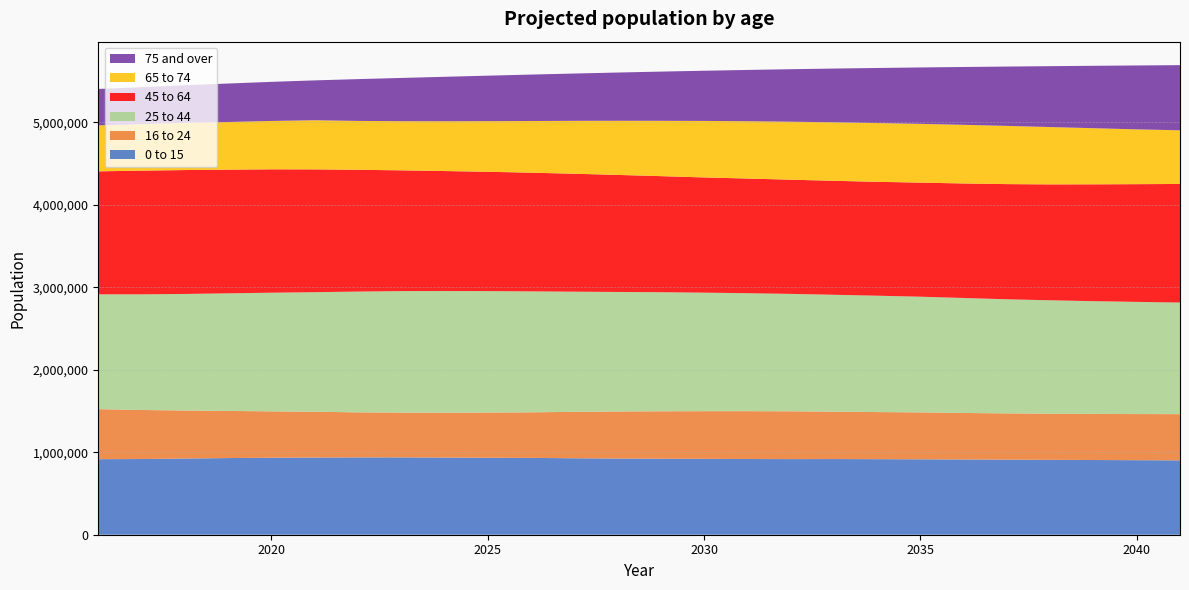

Reading right to left, list all the values displayed in this chart.

0 to 15: 901970	903711	905691	907874	910135	912334	914375	916135	917448	916684	917913	919697	921463	923726	926966	931675	933069	935667	937858	937555	935891	933487	929412	923740	917840	915917
16 to 24: 559864	559158	559232	559639	561066	564076	568976	570981	574681	579861	580172	578204	575354	570434	562489	552639	548359	544341	543033	546301	554673	562575	571141	582516	594562	607188
25 to 44: 1352793	1360061	1366736	1374761	1383204	1393894	1402435	1410820	1417063	1423478	1429889	1436797	1443595	1449169	1457168	1466122	1471966	1474693	1472685	1464036	1449873	1438164	1425937	1412791	1401915	1391428
45 to 64: 1438053	1427270	1416630	1405246	1396502	1388276	1383276	1380641	1381759	1384506	1390484	1397025	1407189	1419007	1430083	1438978	1447132	1454615	1464241	1476850	1488925	1495810	1499721	1502214	1499693	1491315
65 to 74: 650412	664365	680496	695130	705807	711066	712278	712383	709160	702944	694683	685176	670649	656388	641411	626379	613636	603713	595912	592205	595613	586519	577806	571242	564311	556543
75 and over: 790109	774830	756459	738154	719331	701249	683869	667911	651674	636384	621920	608471	596634	584819	573354	563029	551450	538912	524230	506829	483486	474049	466307	456577	447677	442309